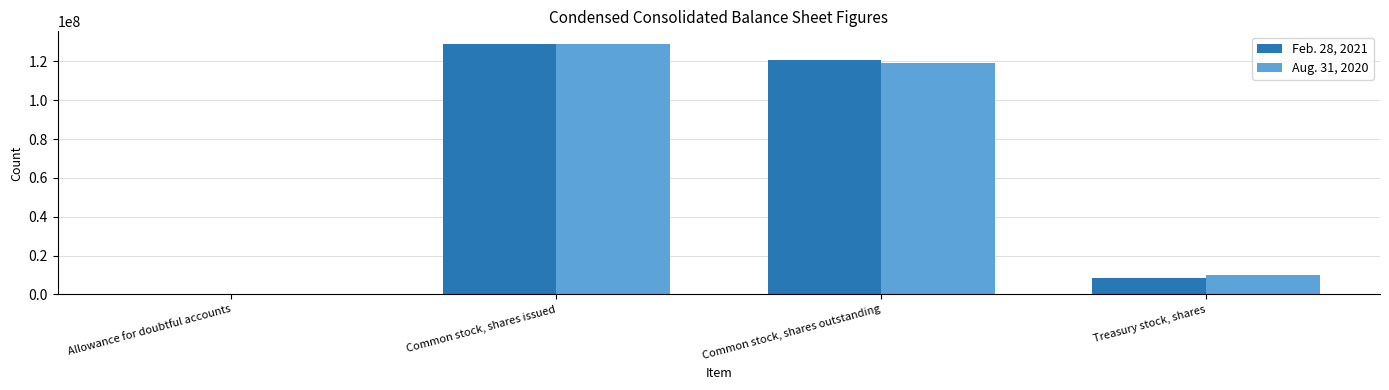

Does the chart contain stacked bars?

No